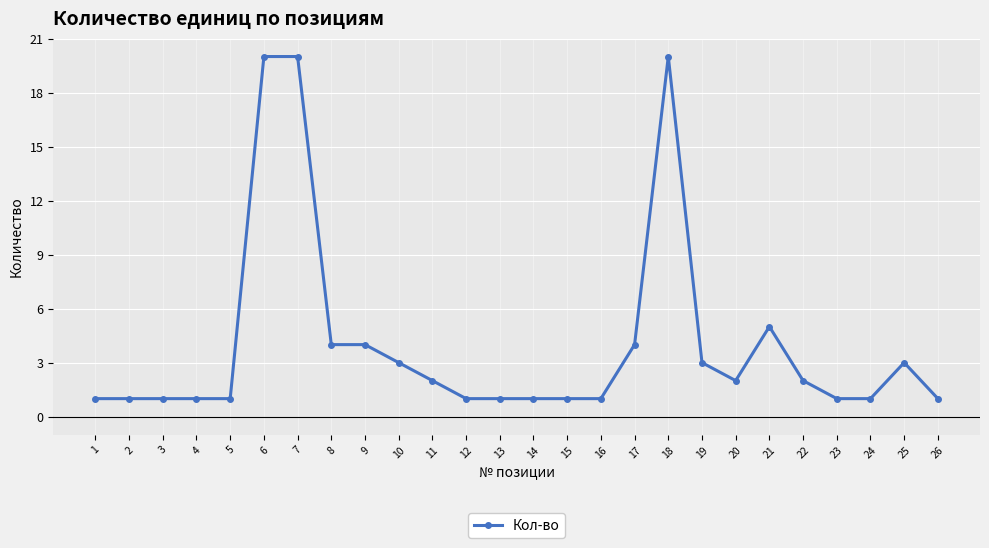

Reading left to right, what are all the values shown in this chart?

1=1	2=1	3=1	4=1	5=1	6=20	7=20	8=4	9=4	10=3	11=2	12=1	13=1	14=1	15=1	16=1	17=4	18=20	19=3	20=2	21=5	22=2	23=1	24=1	25=3	26=1